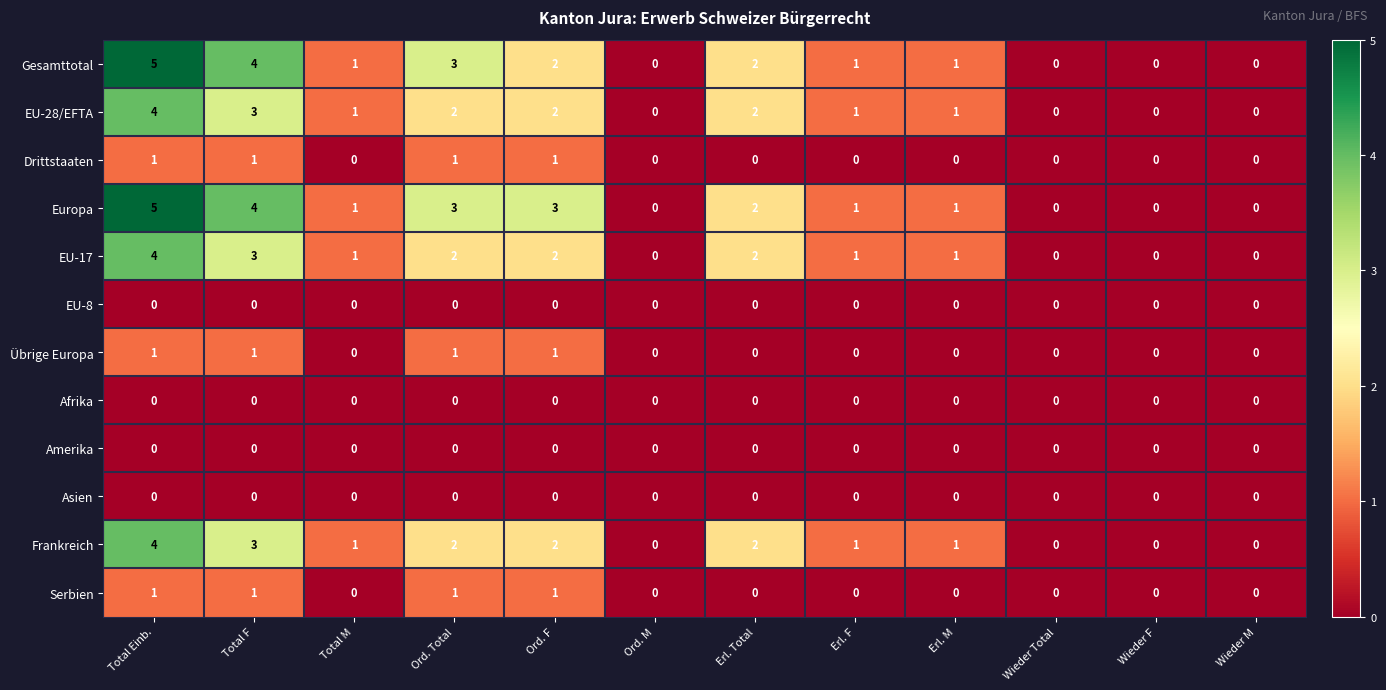

Count the Gesamttotal values in the range 0 to 3.

10